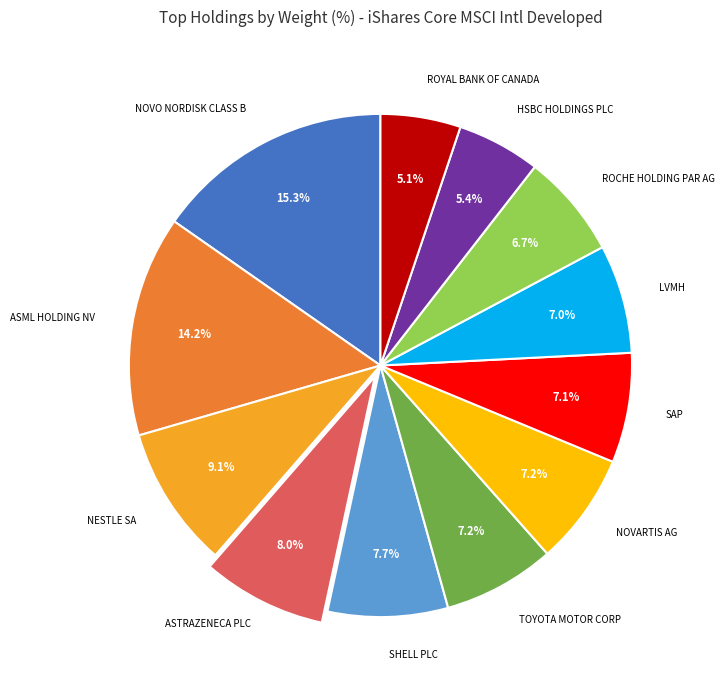

Is there any slice that represents more than half of the pie?

No